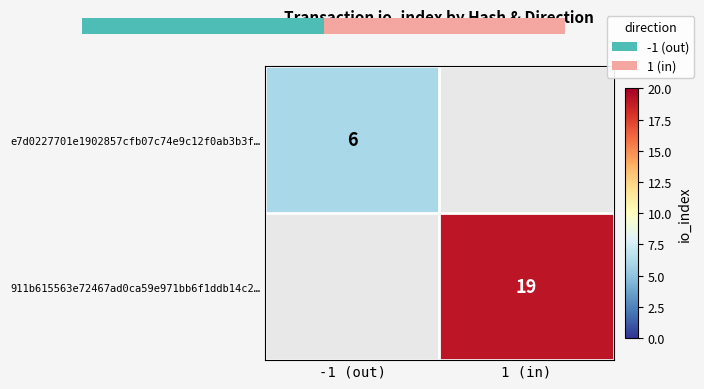

Which category has the highest value across all series?

1 (in)